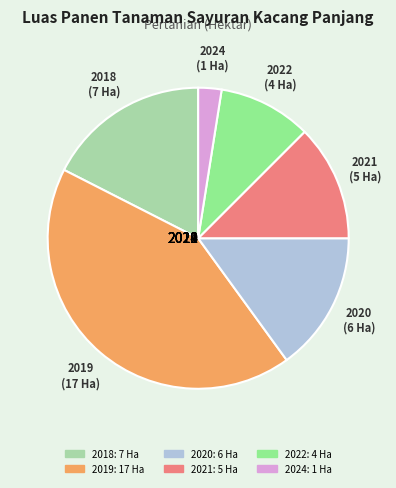

To the nearest percent, what is the combined percentage of 2019 and 2021?

55%